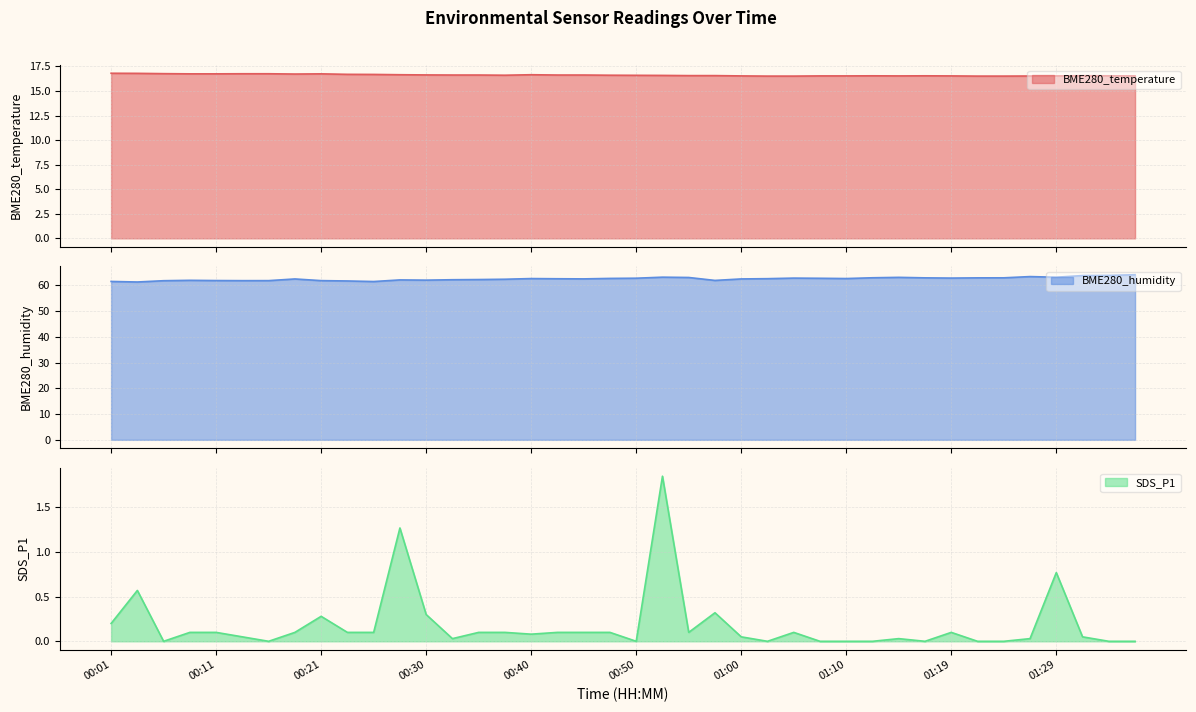

Is it true that SDS_P1 equals 1.2 at 01:24?

False